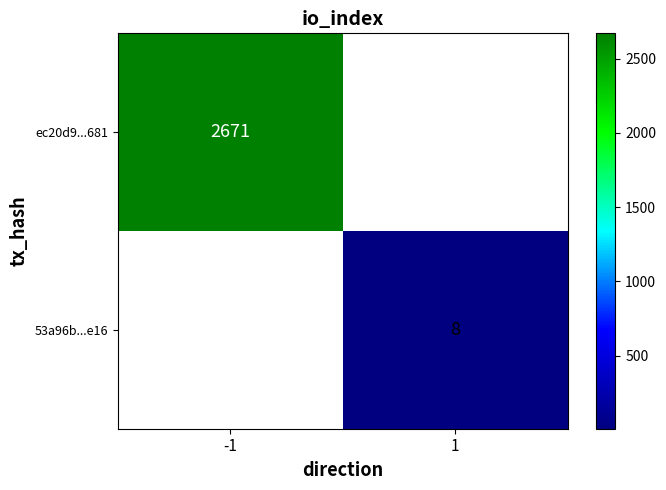

The 53a96b...e16 series shows 8 at 1. True or false?

True